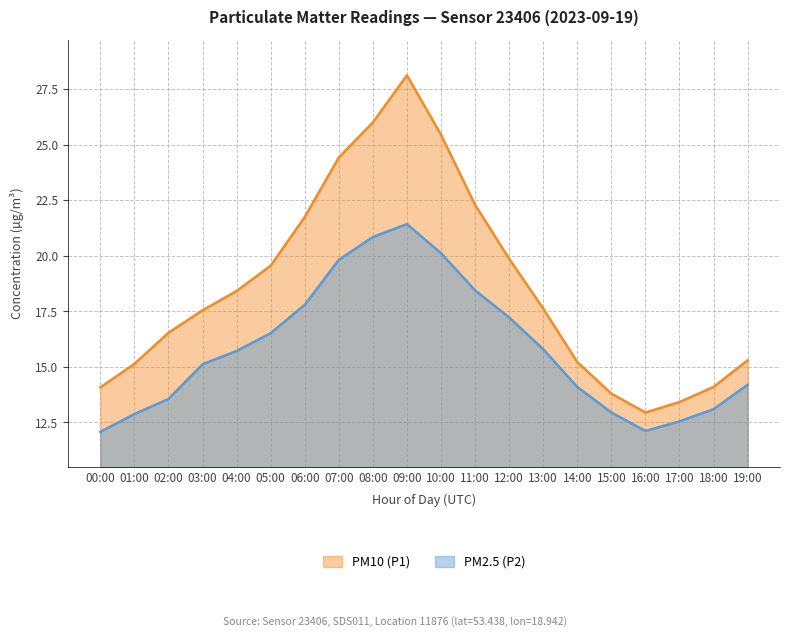

At which label does PM2.5 (P2) reach its minimum?

00:00